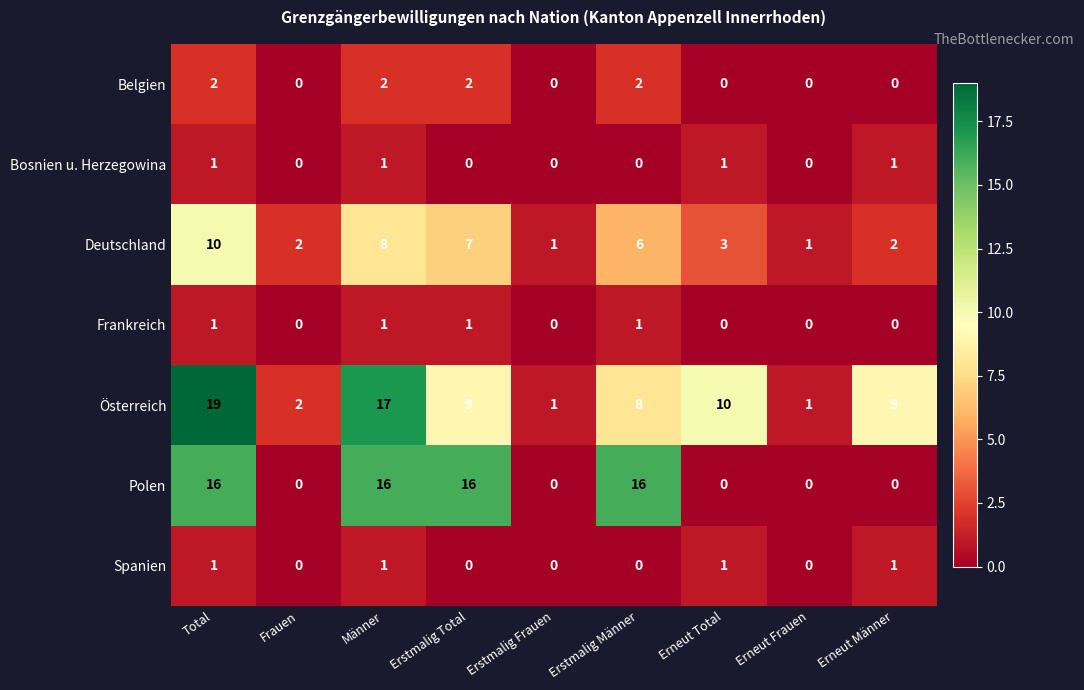

What is the greatest value displayed?

19